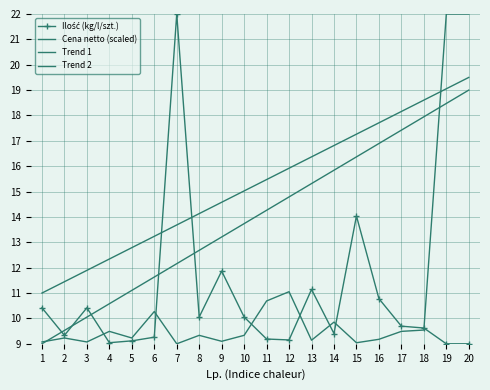

Which series has the largest range (max minus min)?

Ilość (kg/l/szt.)